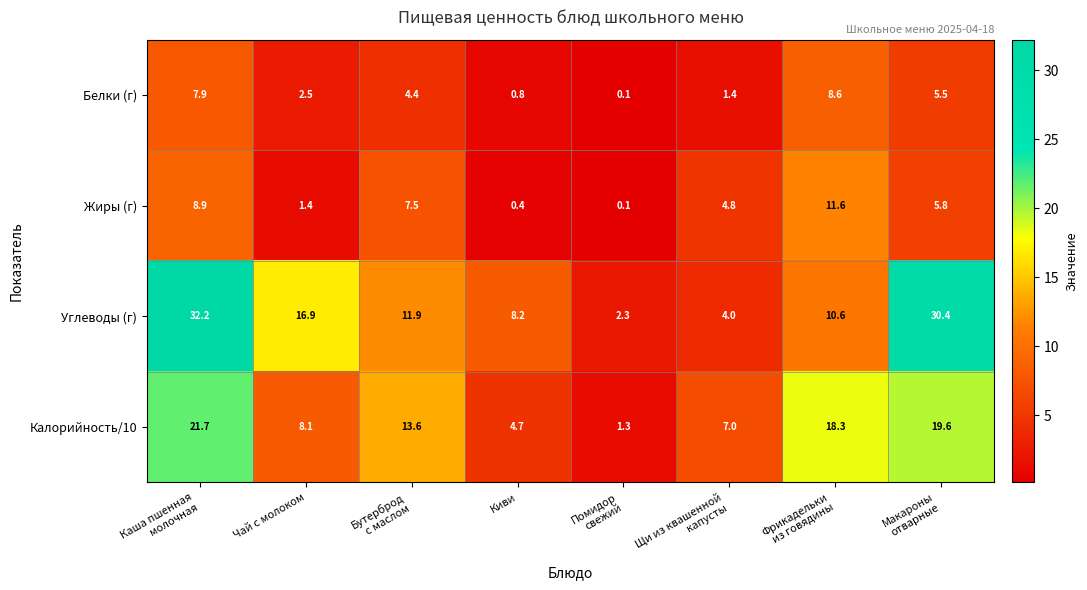

True or false: Белки (г) has a value of 0.8 at Киви.

True